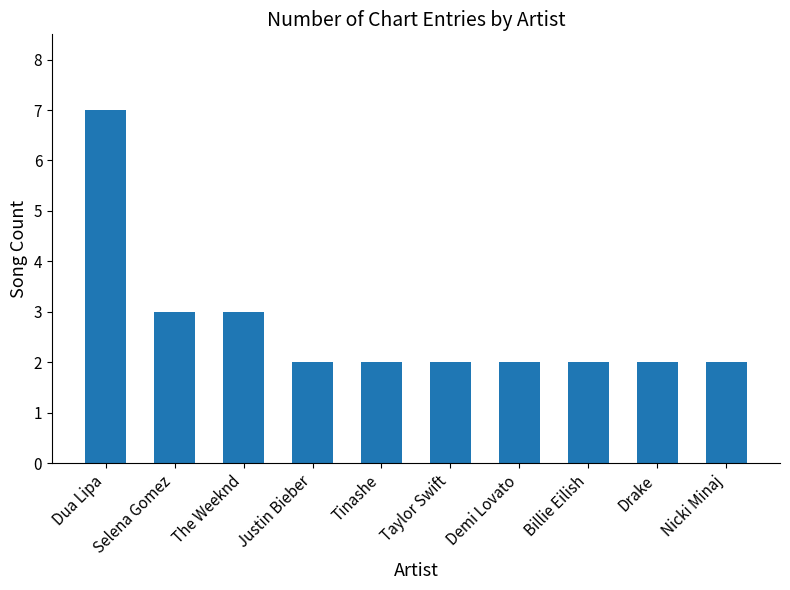

What is the greatest value displayed?

7